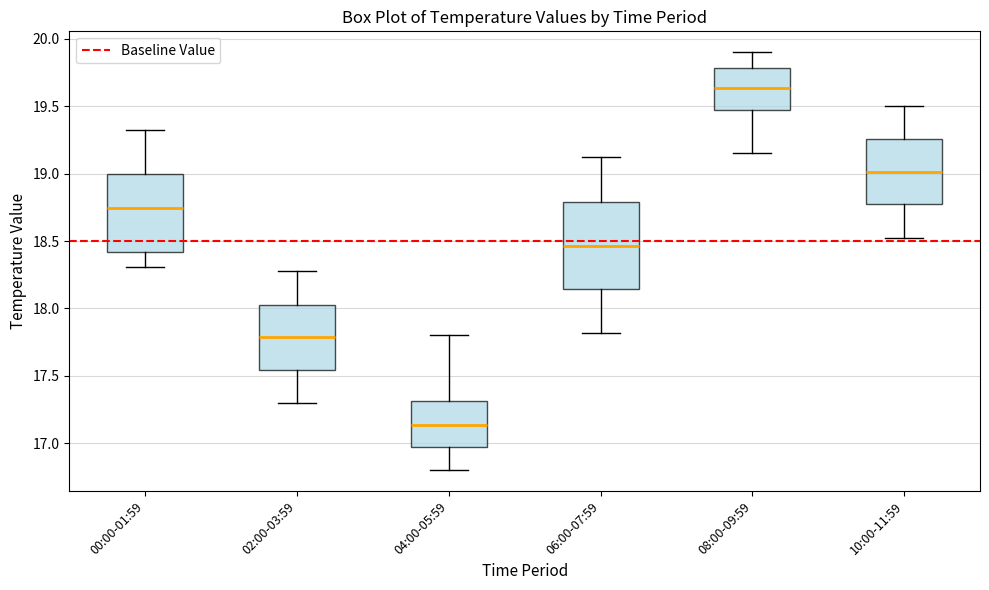

Which box is the tallest, from its lower edge to its upper edge?

06:00-07:59